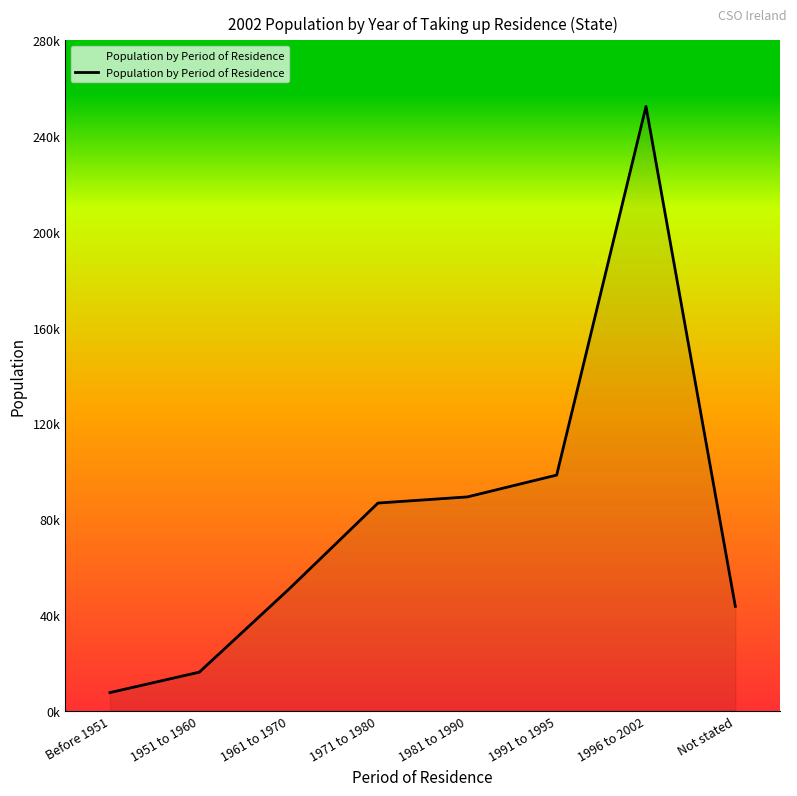

What is the change in value from Before 1951 to 1991 to 1995?

+90859